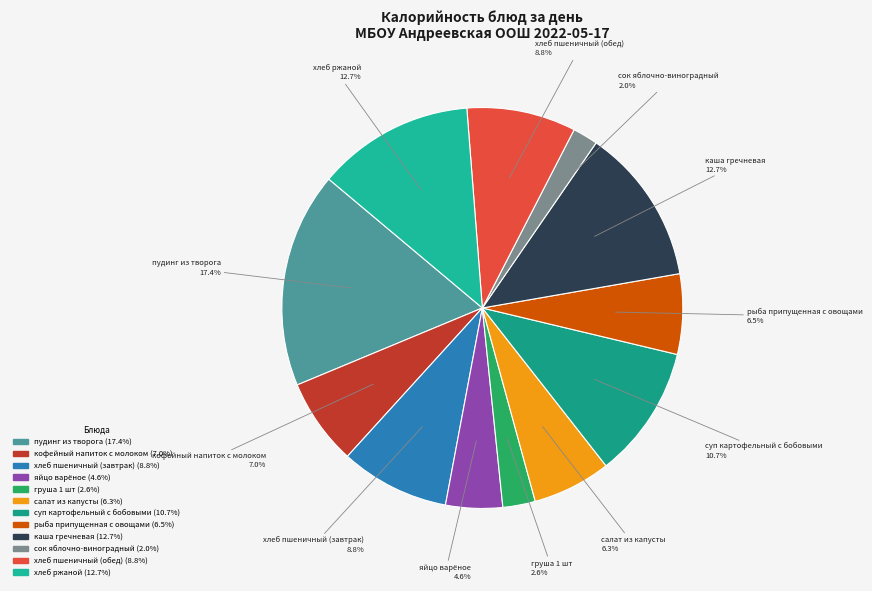

How many segments does this pie chart have?

12